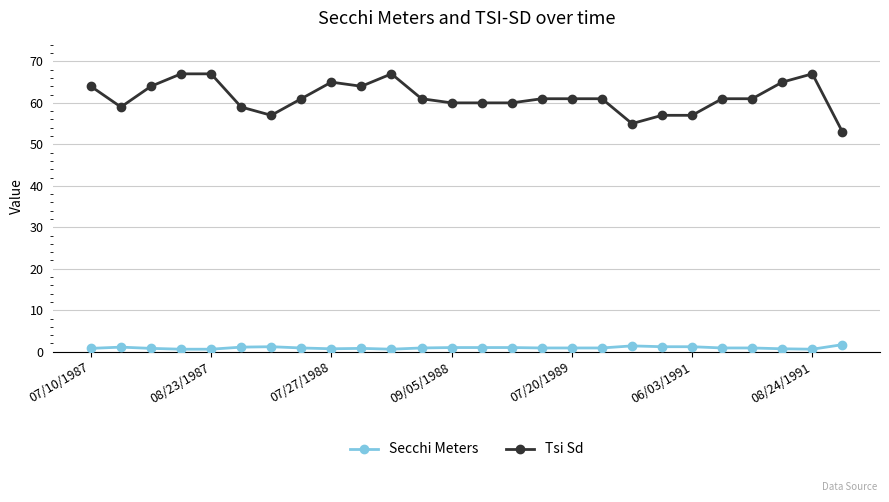

True or false: Tsi Sd and Secchi Meters cross at least once.

False